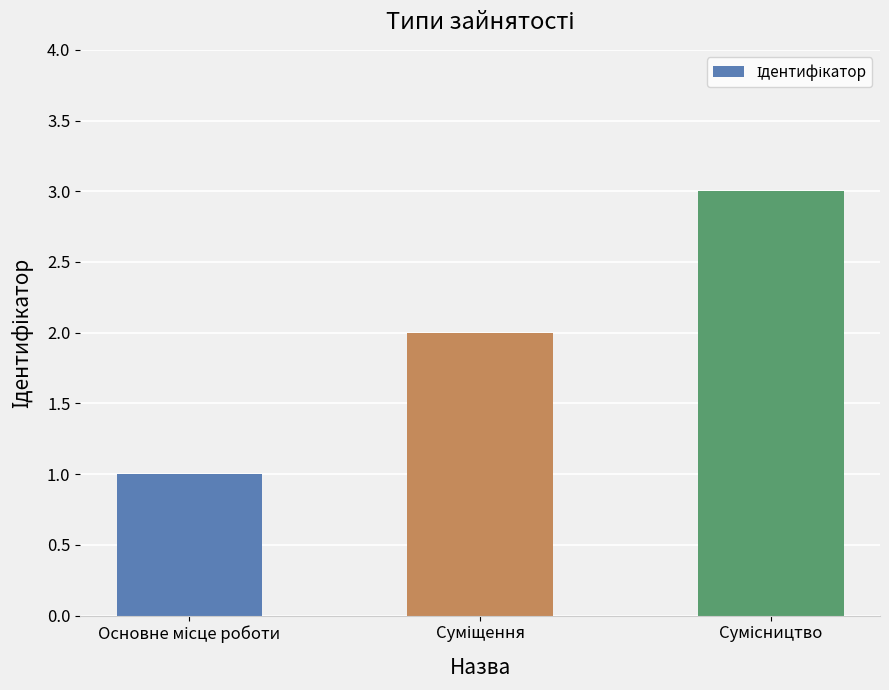

What is the sum of all values?

6